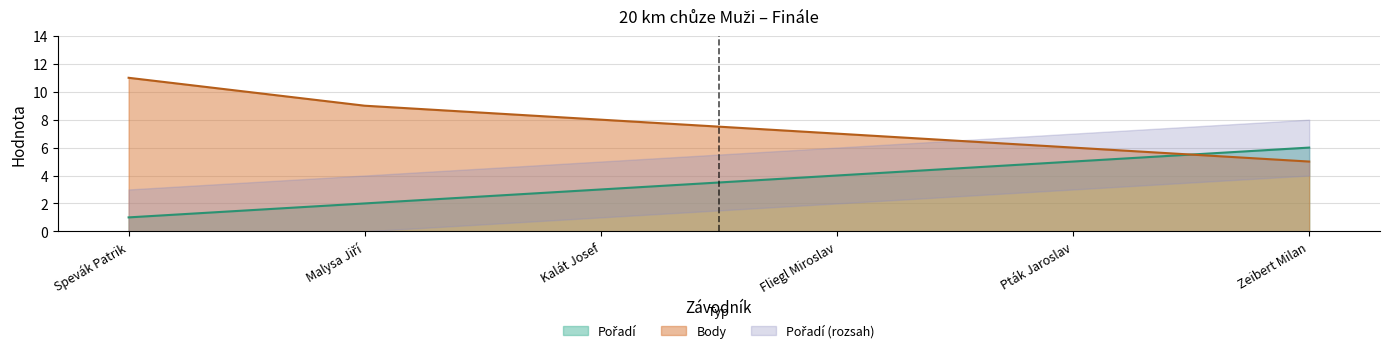

What is the maximum value for Body?

11